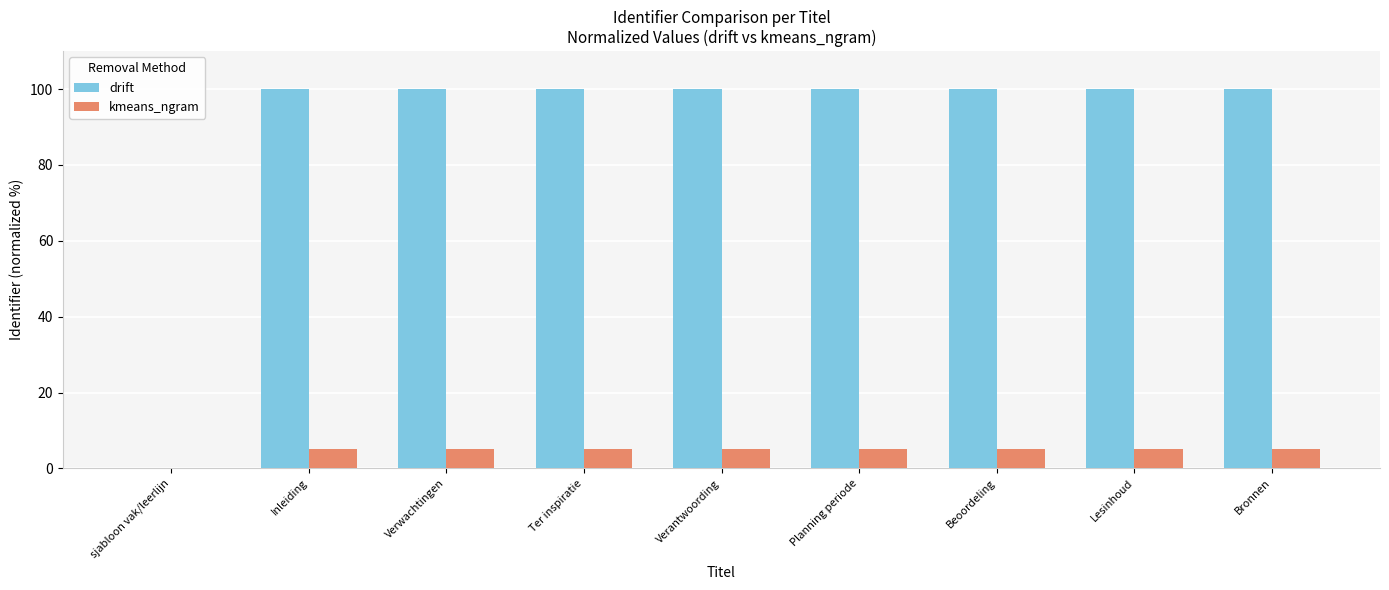

What is the average value of the kmeans_ngram series?

4.4